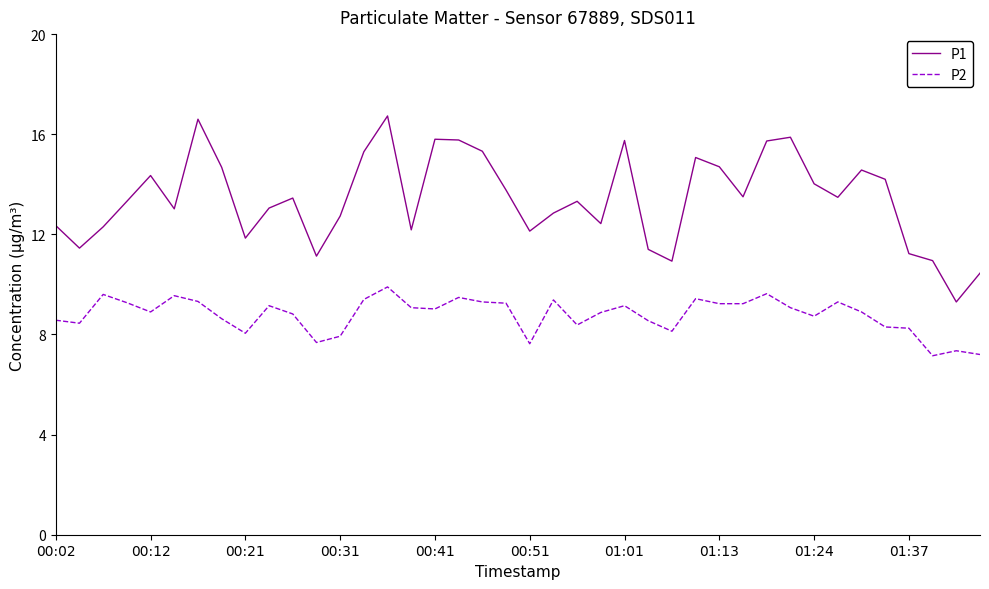

Rank the series by their maximum value, from highest to lowest.

P1, P2